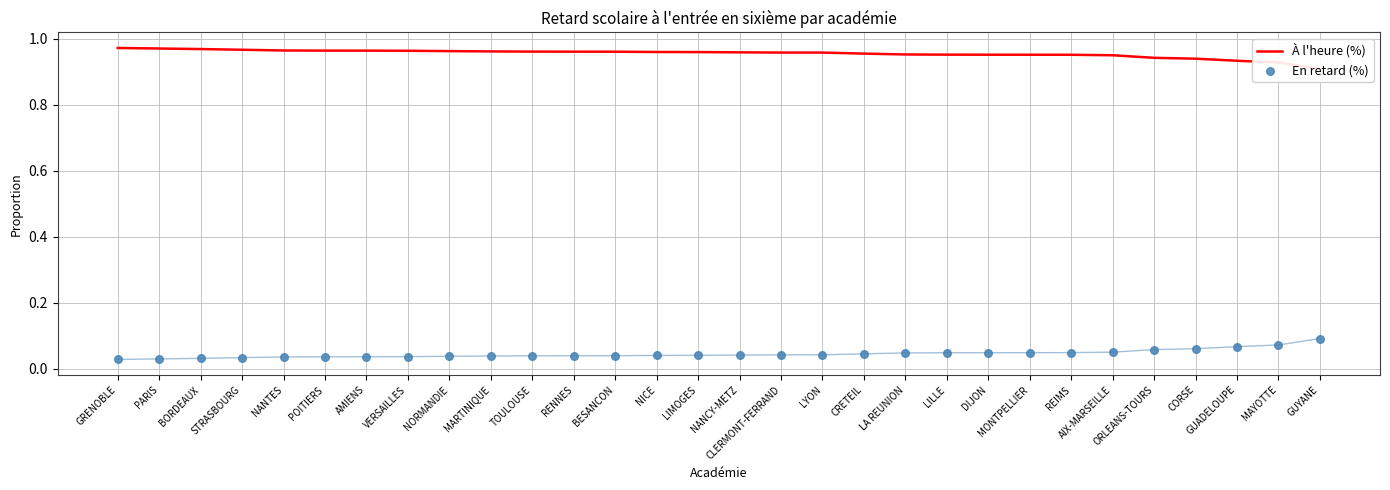

At which category is the sum across all series the highest?

GRENOBLE